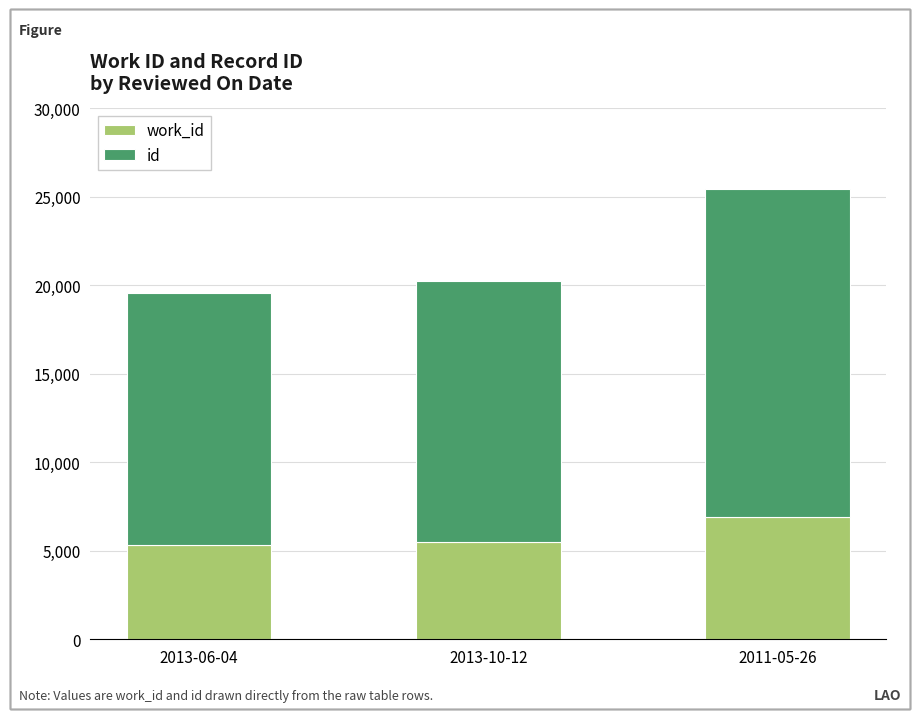

At which category is the sum across all series the highest?

2011-05-26